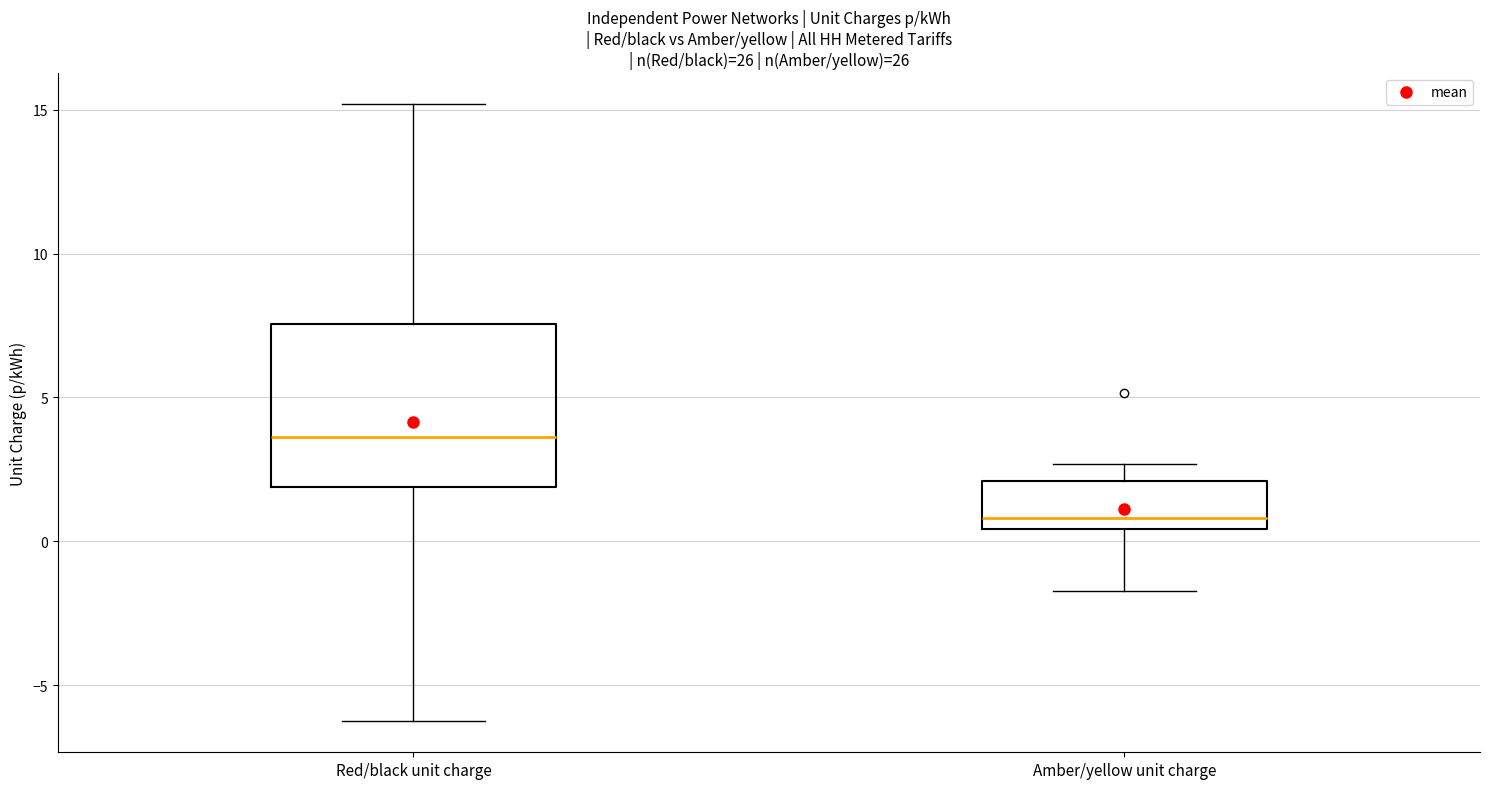

Comparing the boxes themselves (not the whiskers), which one is the tallest?

Red/black unit charge